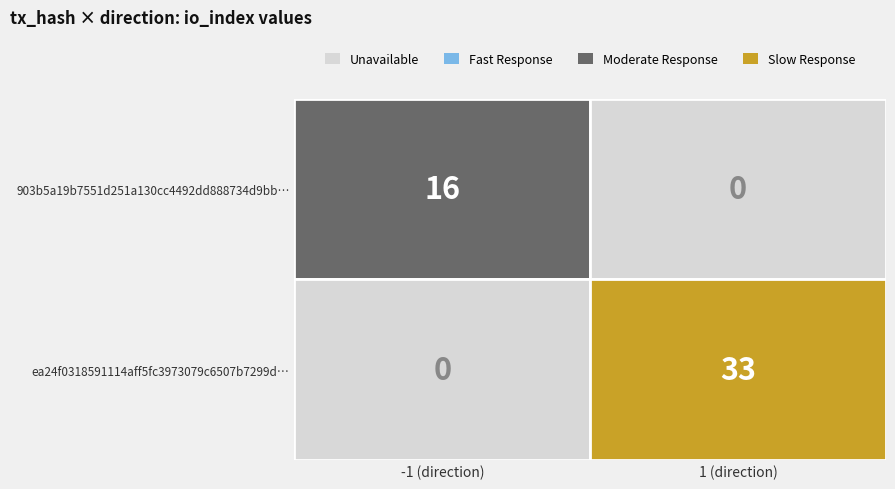

At direction, list the series in order from smallest to largest.

903b5a19b7551d251a130cc4492dd888734d9bb, ea24f0318591114aff5fc3973079c6507b7299d